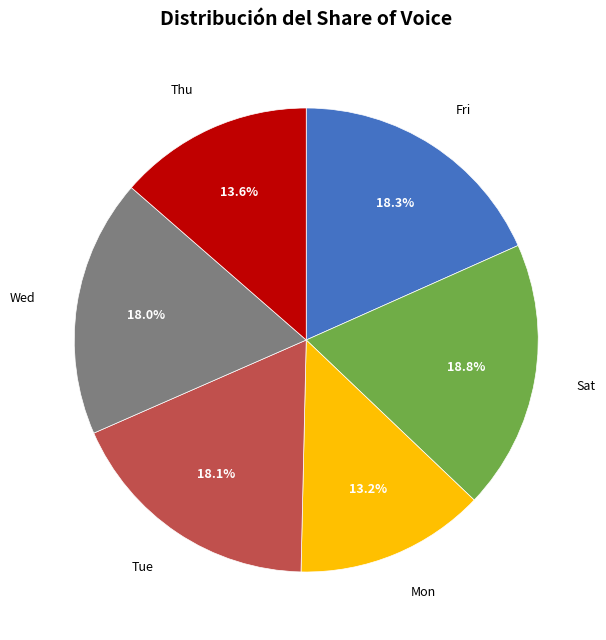

Is there any slice that represents more than half of the pie?

No